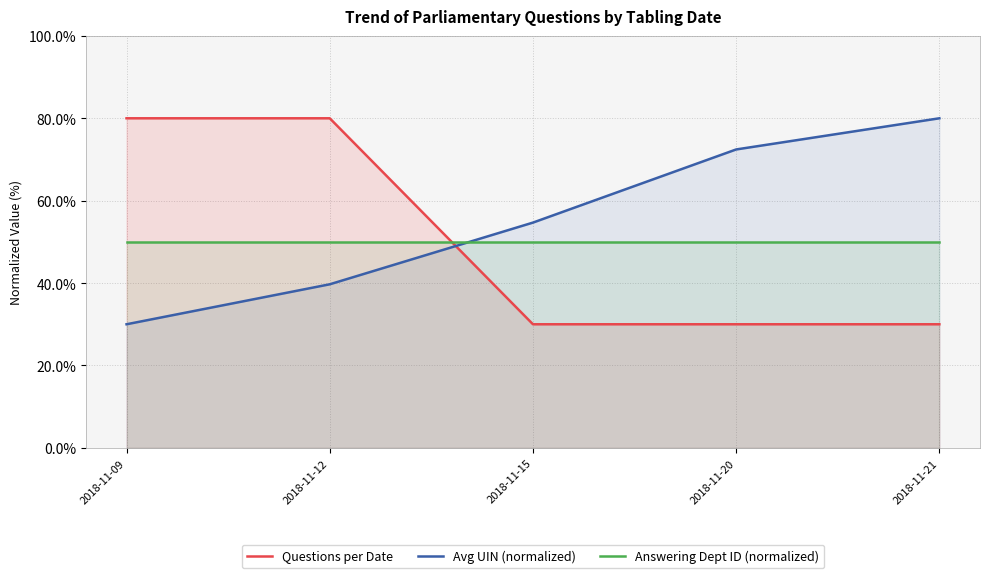

At which label is Answering Dept ID (normalized) closest to 50?

2018-11-09